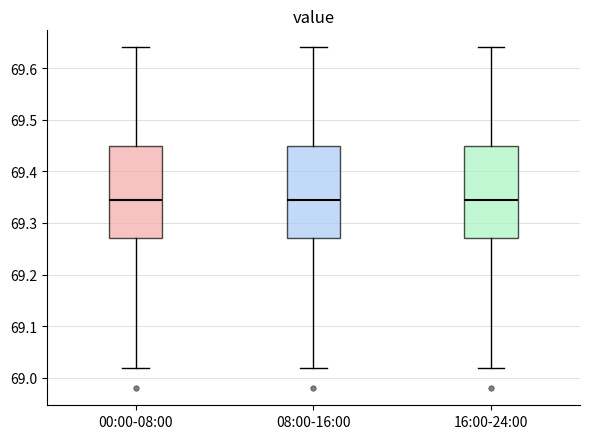

Reading left to right, transcribe this box plot: for each box, give where its median line is, the range the box spans, and where its two whiskers end, as read against the y-axis. The values are not printed on the chart, so give them approximately, as read against the axis.

00:00-08:00: median 69.35, box 69.27 to 69.45, whiskers 69.02 to 69.64
08:00-16:00: median 69.35, box 69.27 to 69.45, whiskers 69.02 to 69.64
16:00-24:00: median 69.35, box 69.27 to 69.45, whiskers 69.02 to 69.64